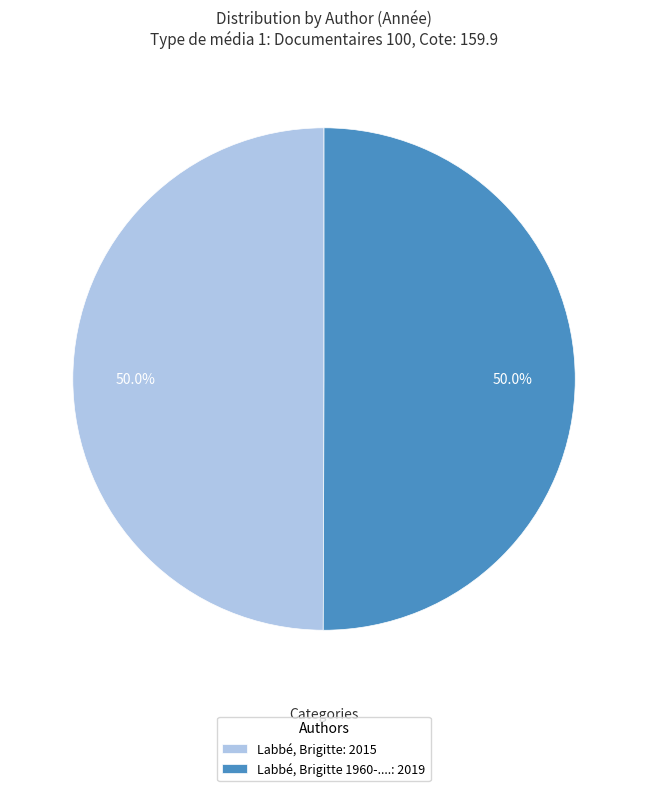

Count the number of slices in the pie.

2